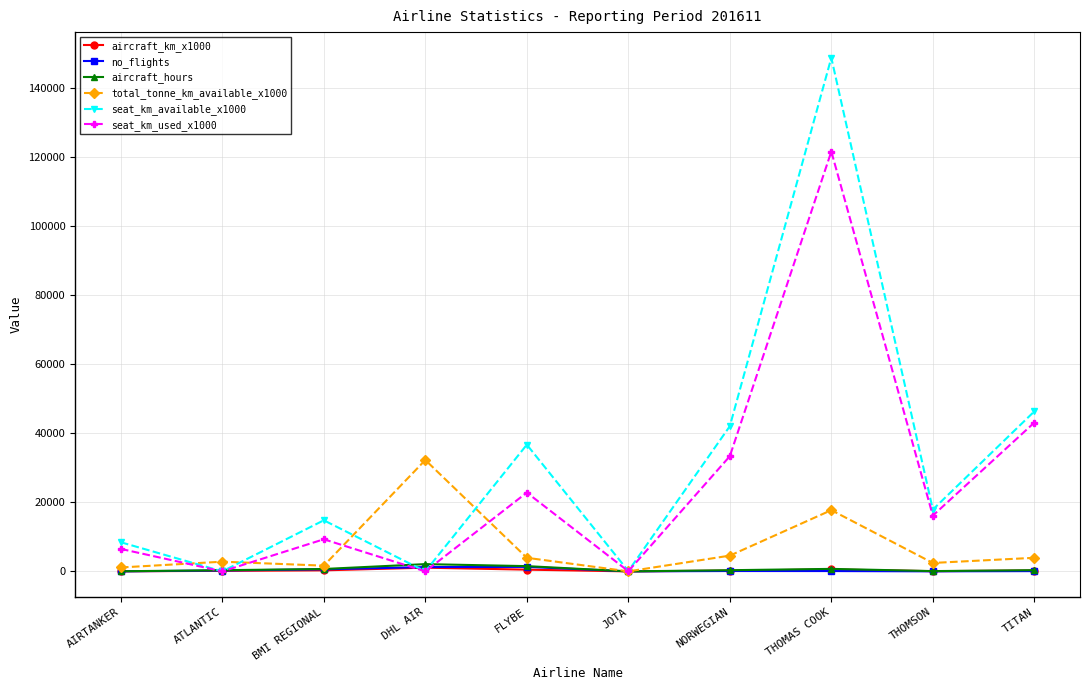

What is the label of the 1st point from the right?

TITAN